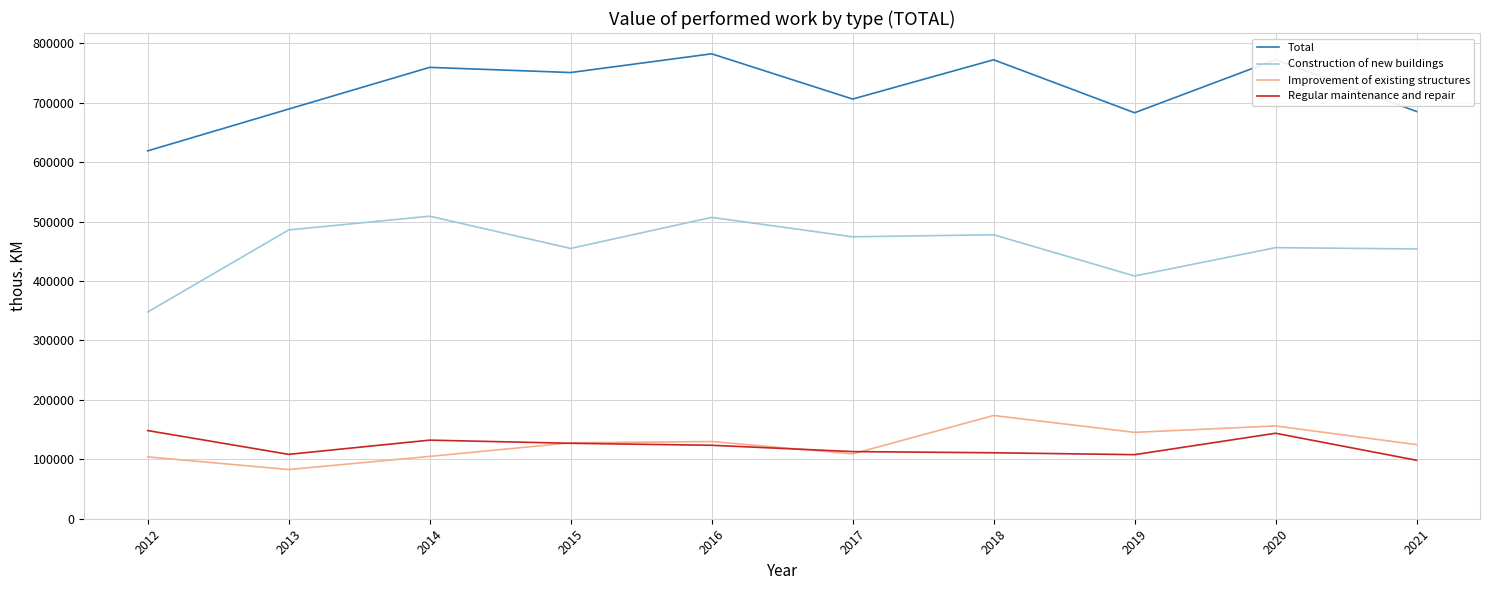

Rank the series at 2018 from lowest to highest value.

Regular maintenance and repair, Improvement of existing structures, Construction of new buildings, Total